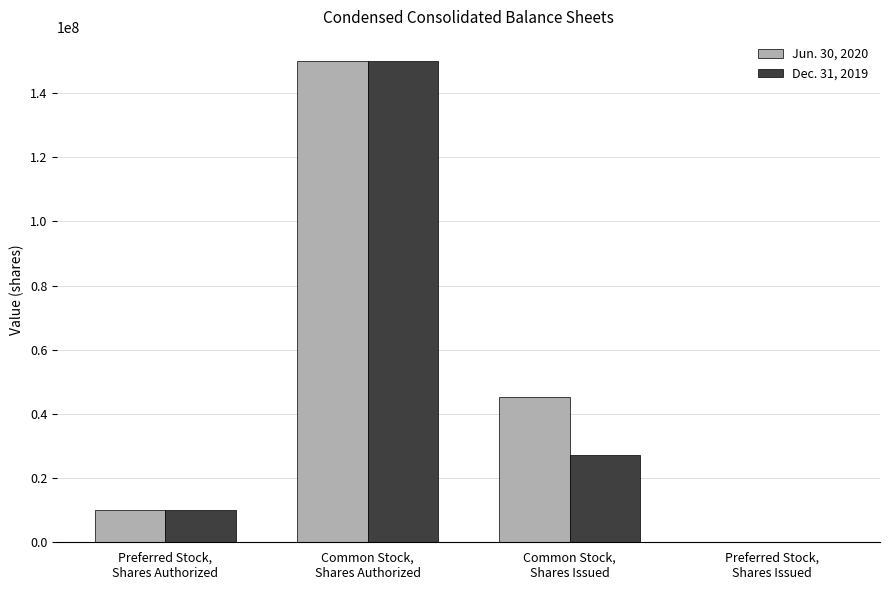

What is the maximum value for Dec. 31, 2019?

150000000